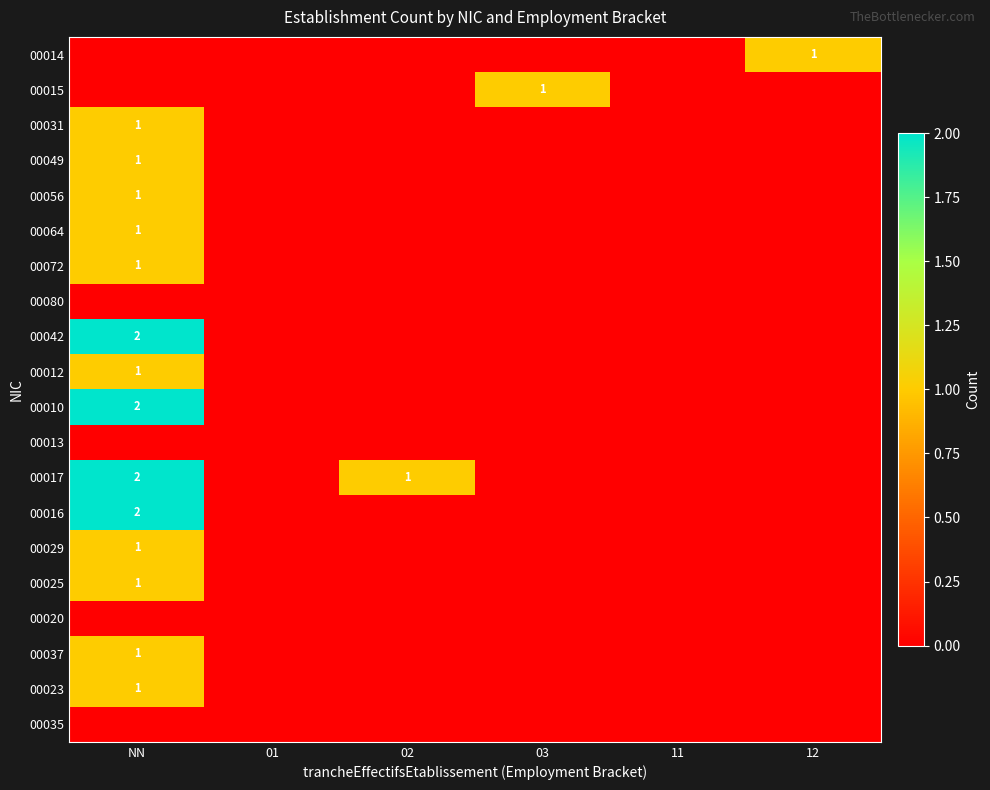

The 00012 series shows 1 at NN. True or false?

True